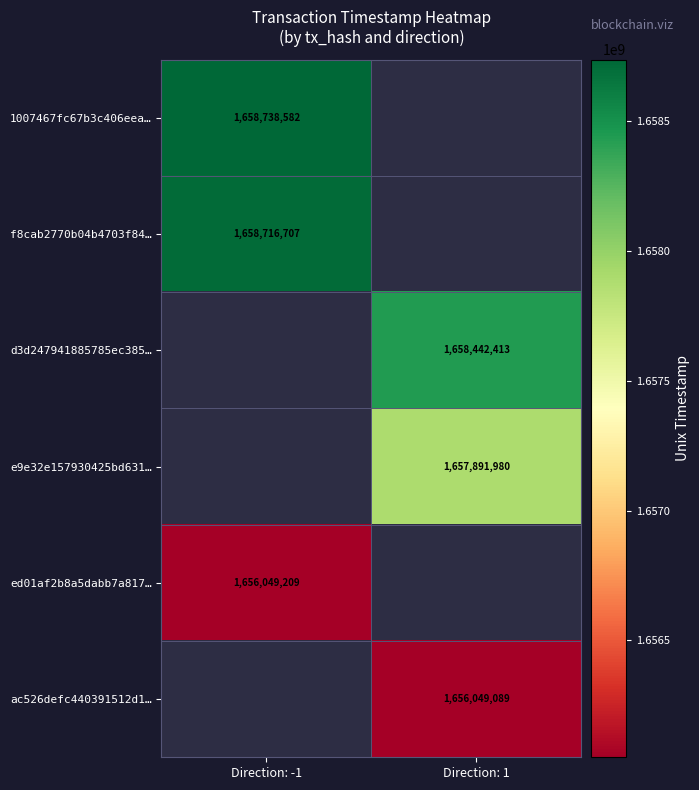

The f8cab2770b04b4703f84… series shows 393530910 at Direction: -1. True or false?

False